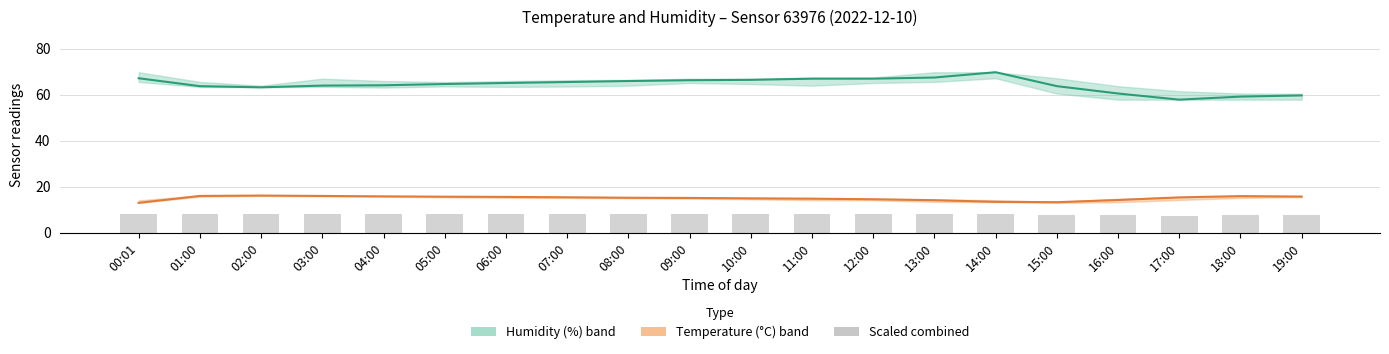

What is the sum of the scaled combined values at 03:00 and 17:00?

15.3